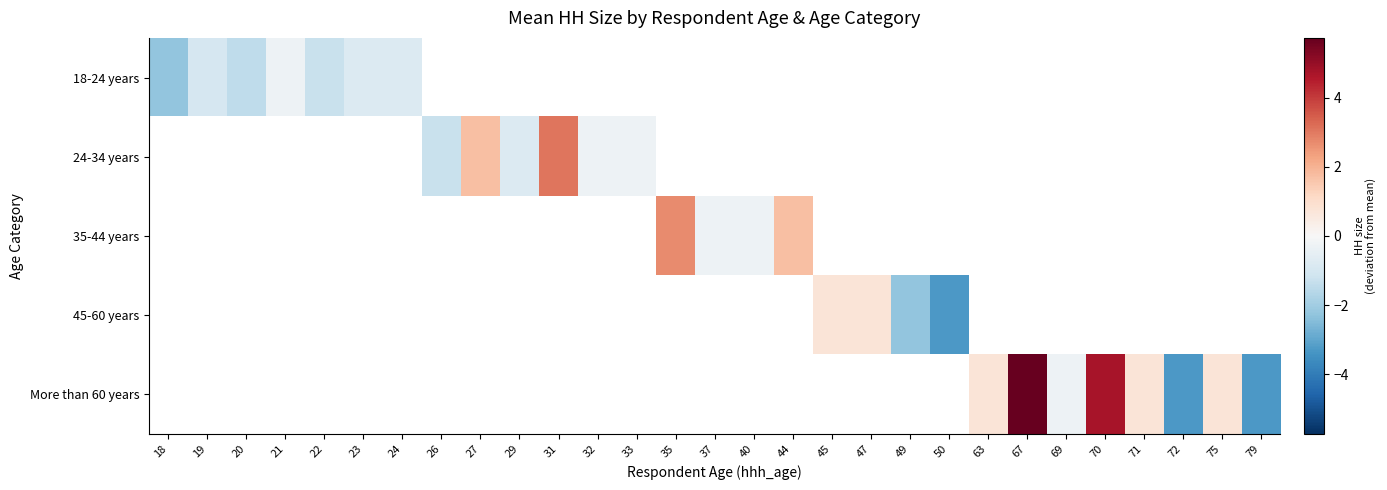

At which label does 24-34 years reach its minimum?

18